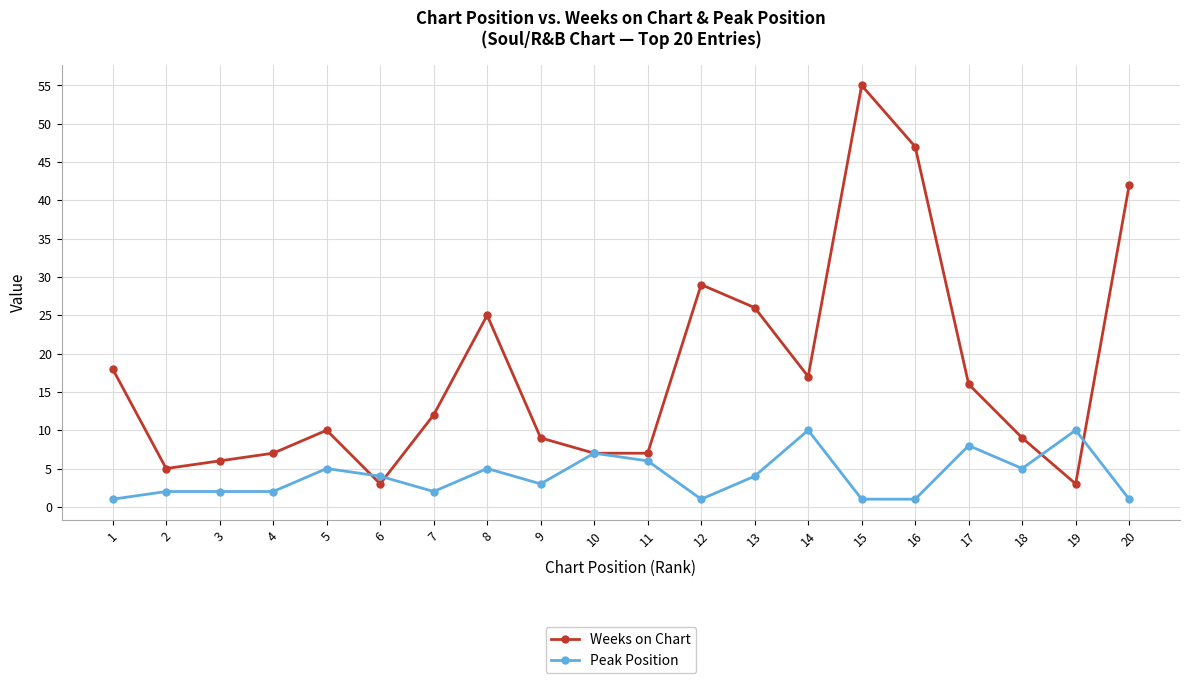

At which category is the sum across all series the highest?

15